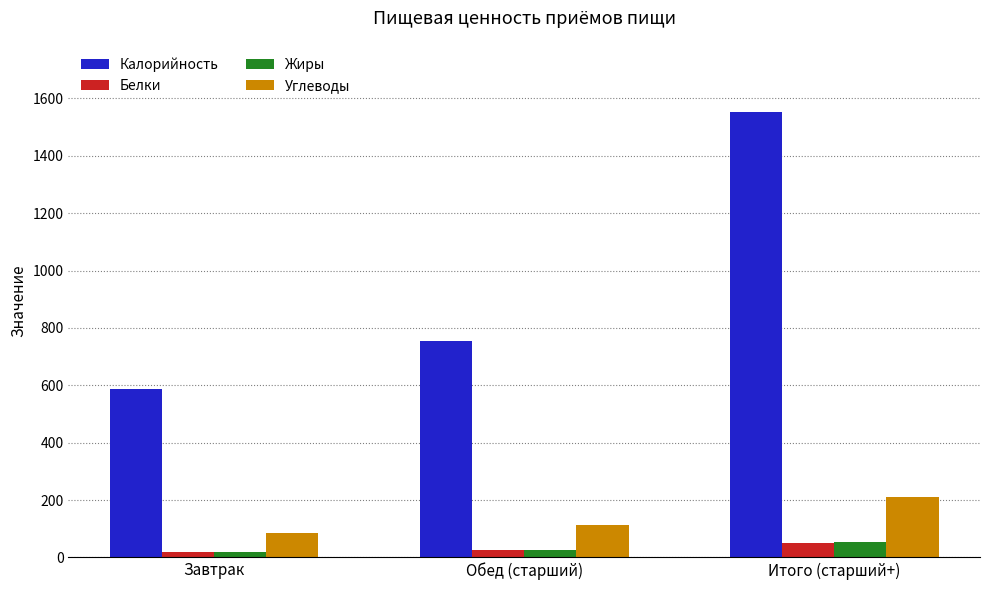

Are the bars horizontal?

No